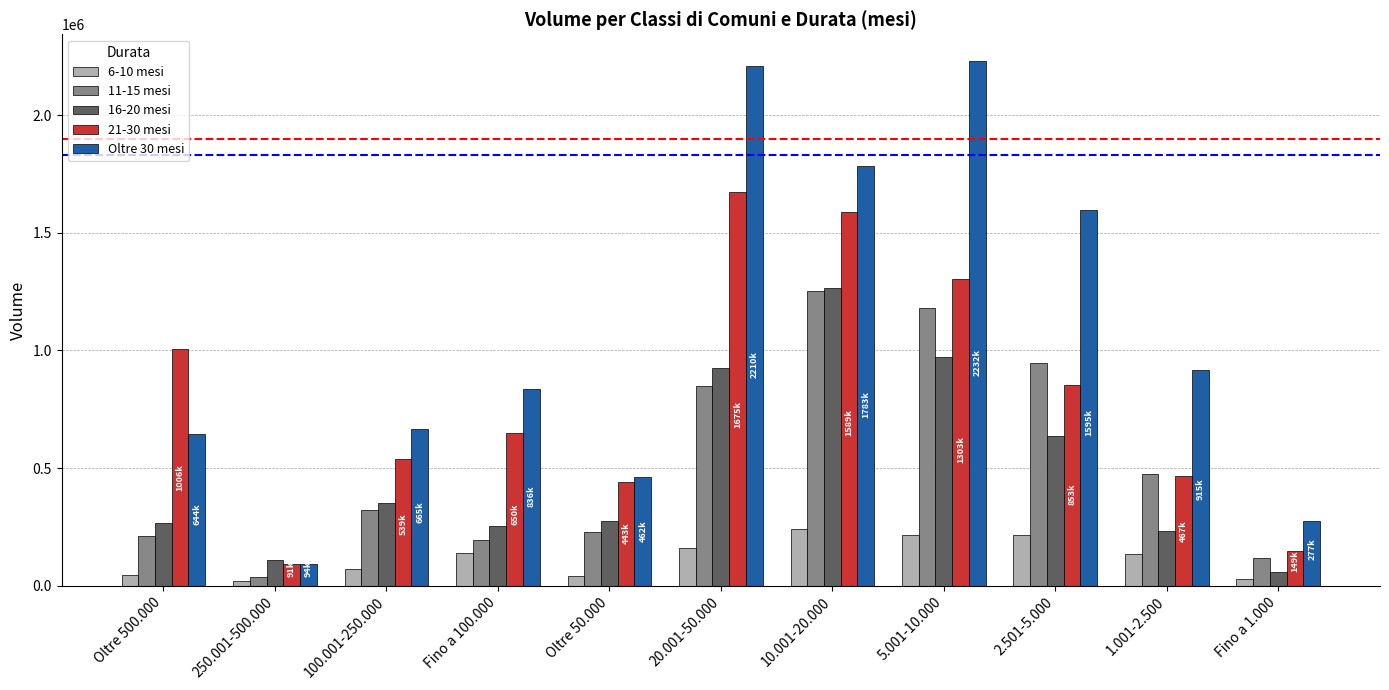

True or false: 21-30 mesi has a value of 1303238 at 5.001-10.000.

True